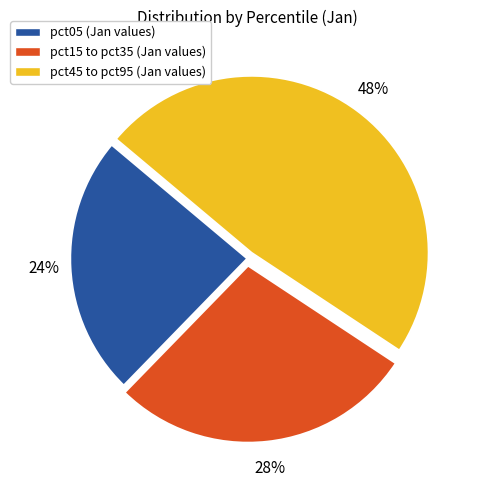

True or false: pct05 (Jan values) accounts for 36% of the total.

False